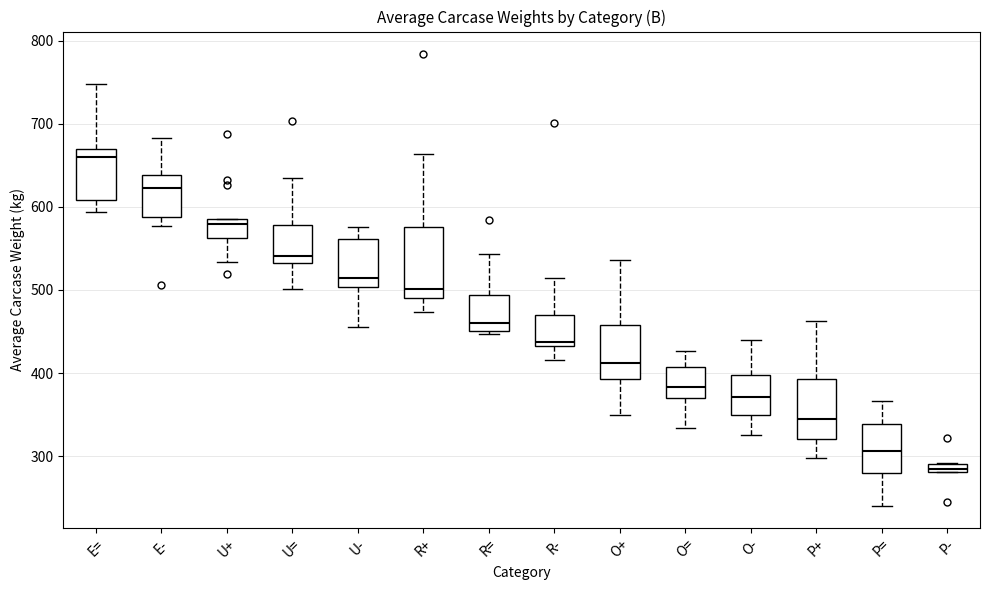

Which box has the lowest median line?

P-